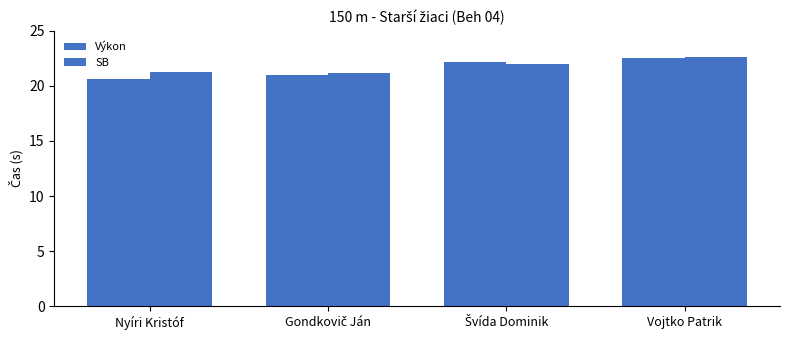

Rank the series by their average value, from lowest to highest.

Výkon, SB